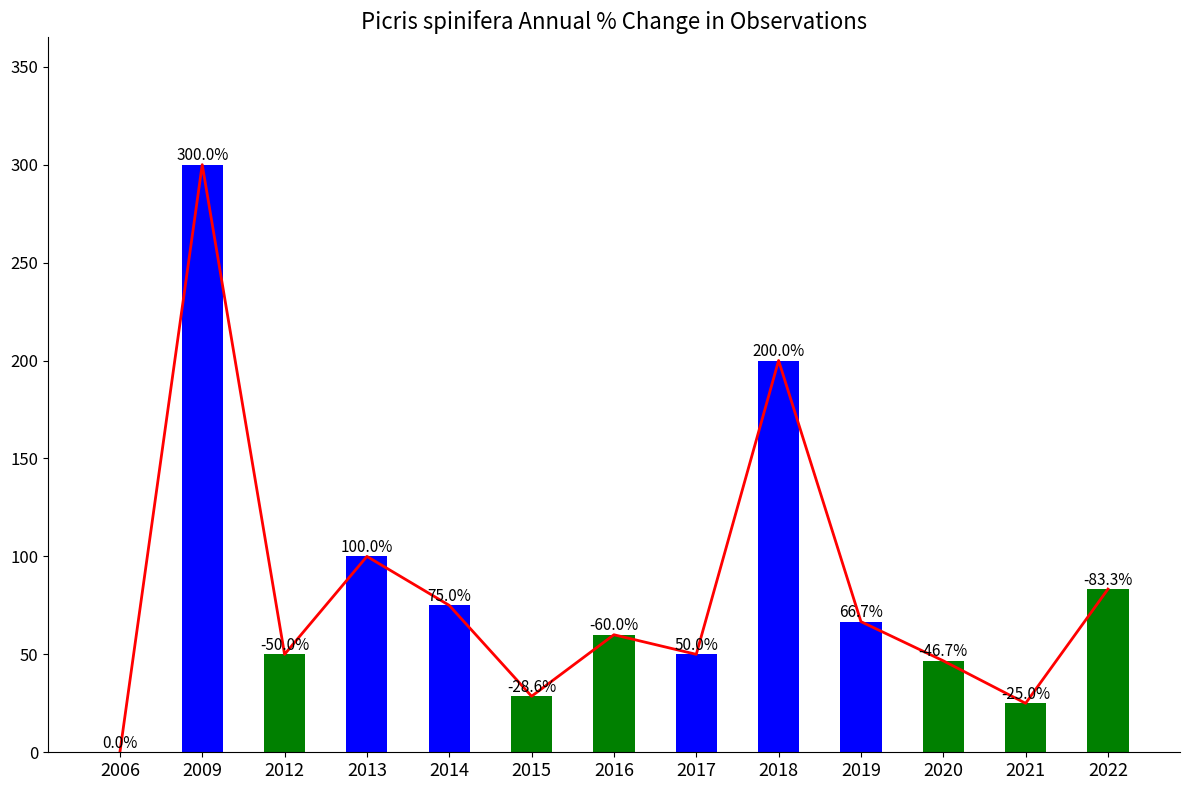

Reading left to right, transcribe all the data shown in this chart.

Trend Line: 0.0	300.0	50.0	100.0	75.0	28.6	60.0	50.0	200.0	66.7	46.7	25.0	83.3
Annual % Change: 0.0	300.0	50.0	100.0	75.0	28.6	60.0	50.0	200.0	66.7	46.7	25.0	83.3